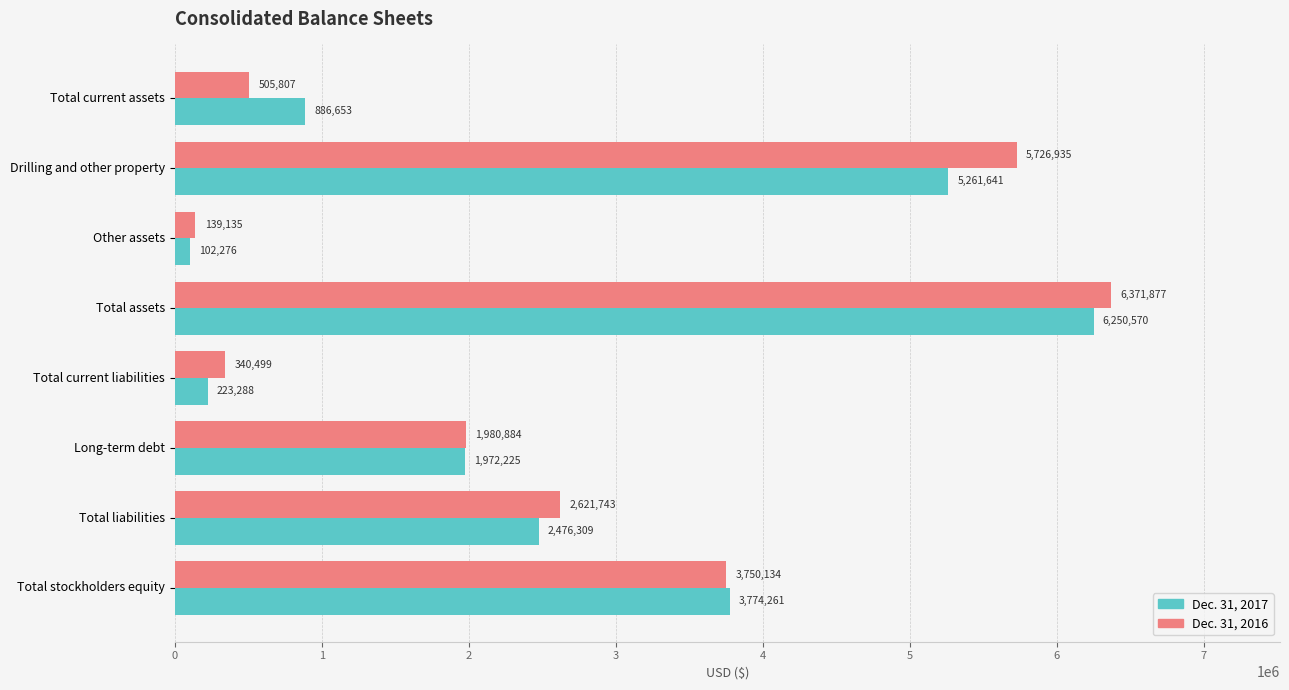

Which series has the largest total across all categories?

Dec. 31, 2016